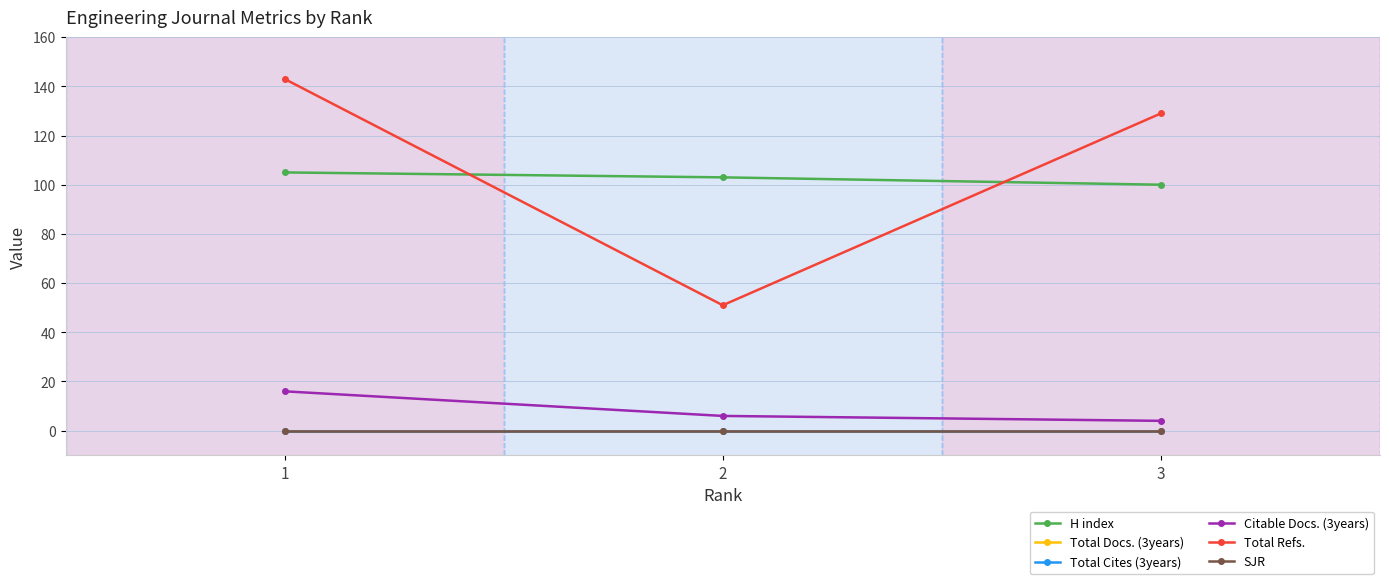

Which series changed the most between 2 and 3?

Total Refs.